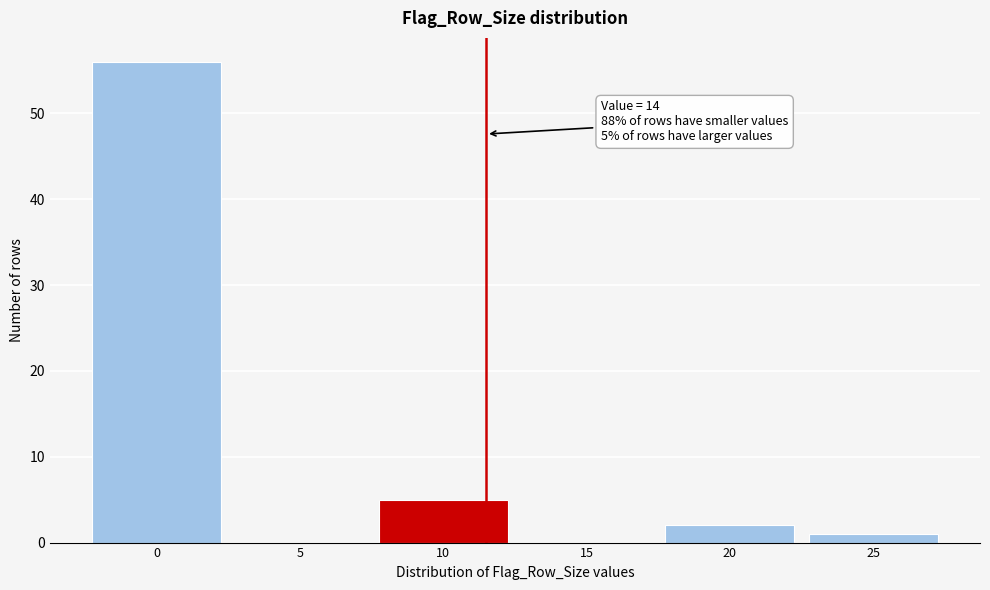

Reading left to right, list all the values displayed in this chart.

0=56	5=0	10=5	15=0	20=2	25=1